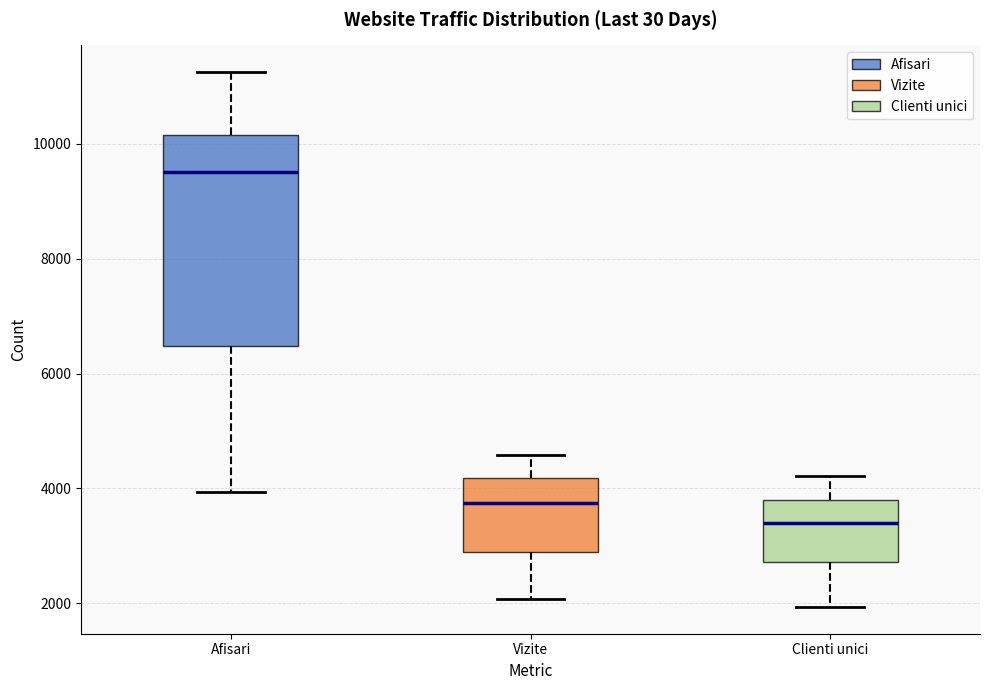

Which box is the tallest, from its lower edge to its upper edge?

Afisari